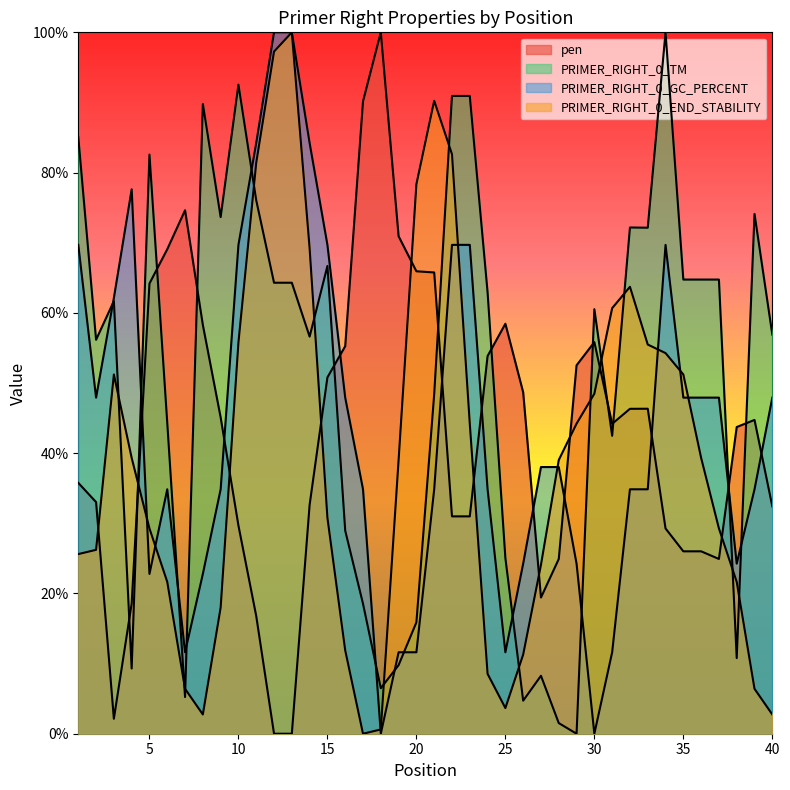

What is the difference between the PRIMER_RIGHT_0_END_STABILITY values at 10 and 37?

26.5